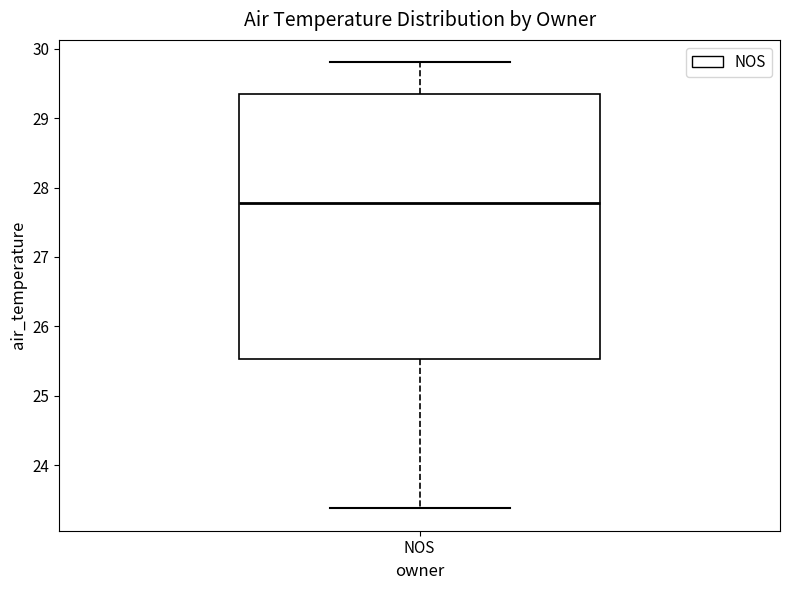

Transcribe this box plot: give where the median line is, the range the box spans, and where the two whiskers end, as read against the y-axis. The values are not printed on the chart, so give them approximately, as read against the axis.

median 27.8, box 25.5 to 29.3, whiskers 23.4 to 29.8